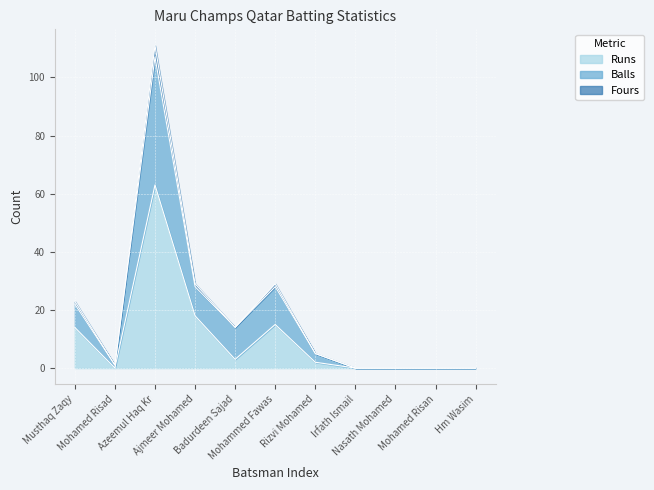

Where is the first local minimum for Balls?

Mohamed Risad